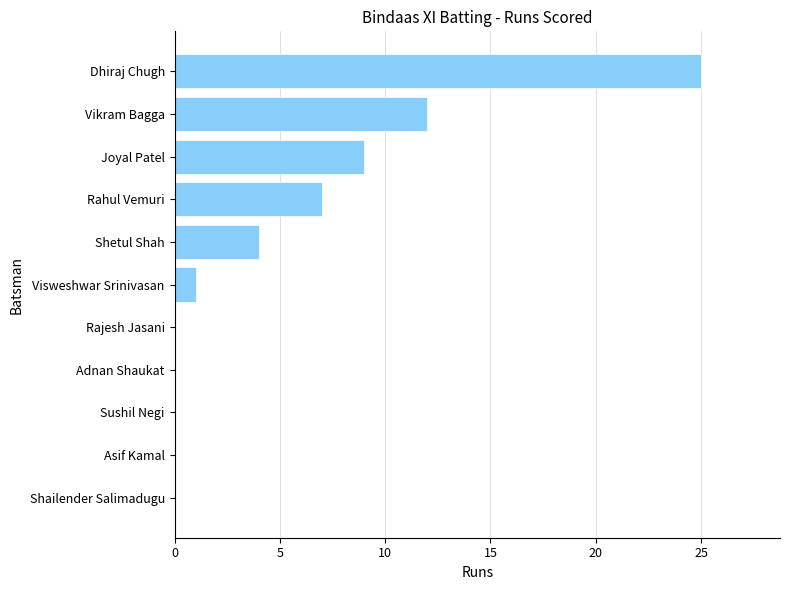

At which label is the value closest to 12?

Vikram Bagga